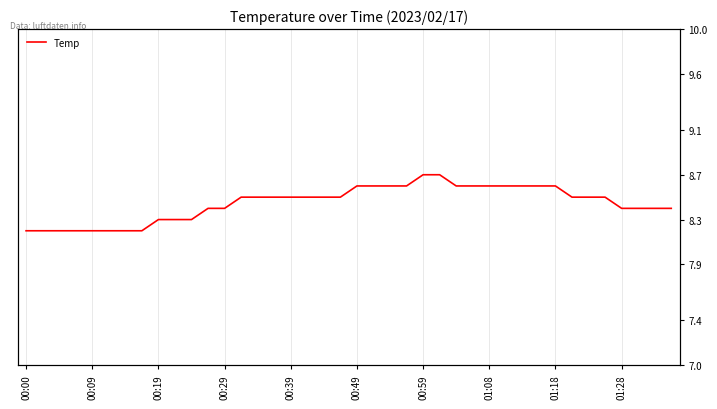

What is the minimum value shown in the chart?

8.2